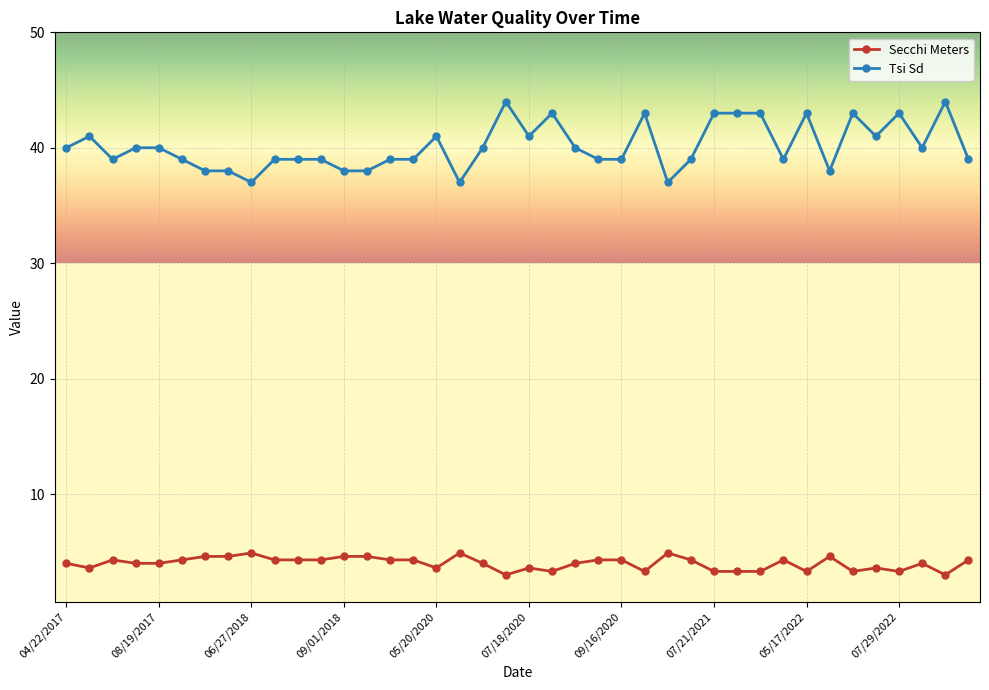

What is the minimum value shown in the chart?

3.0